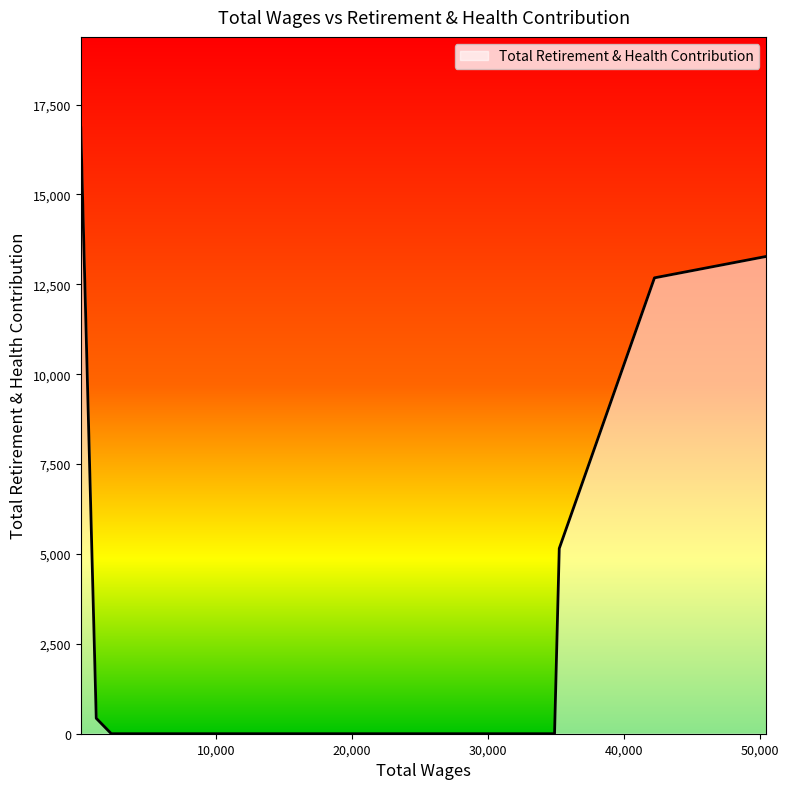

What is the sum of all values?

48392